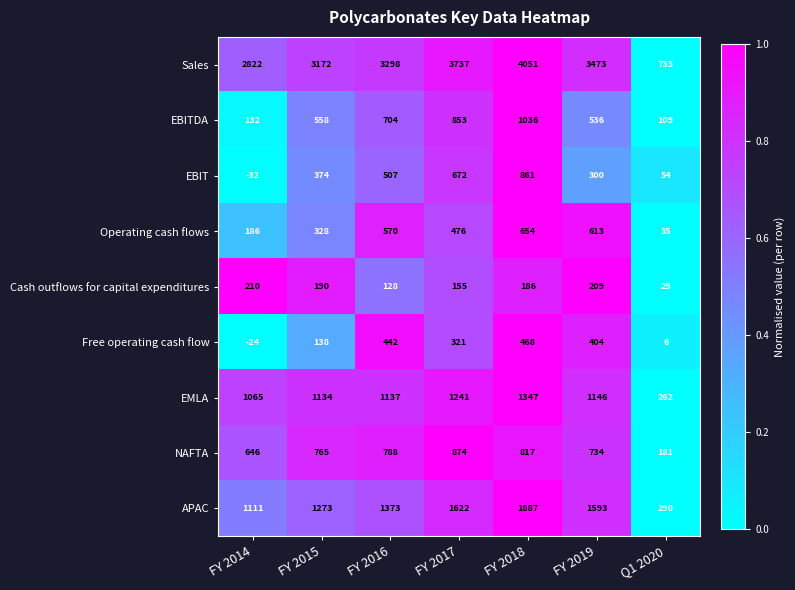

What is the difference between the second highest and second lowest values in the EMLA series?

176